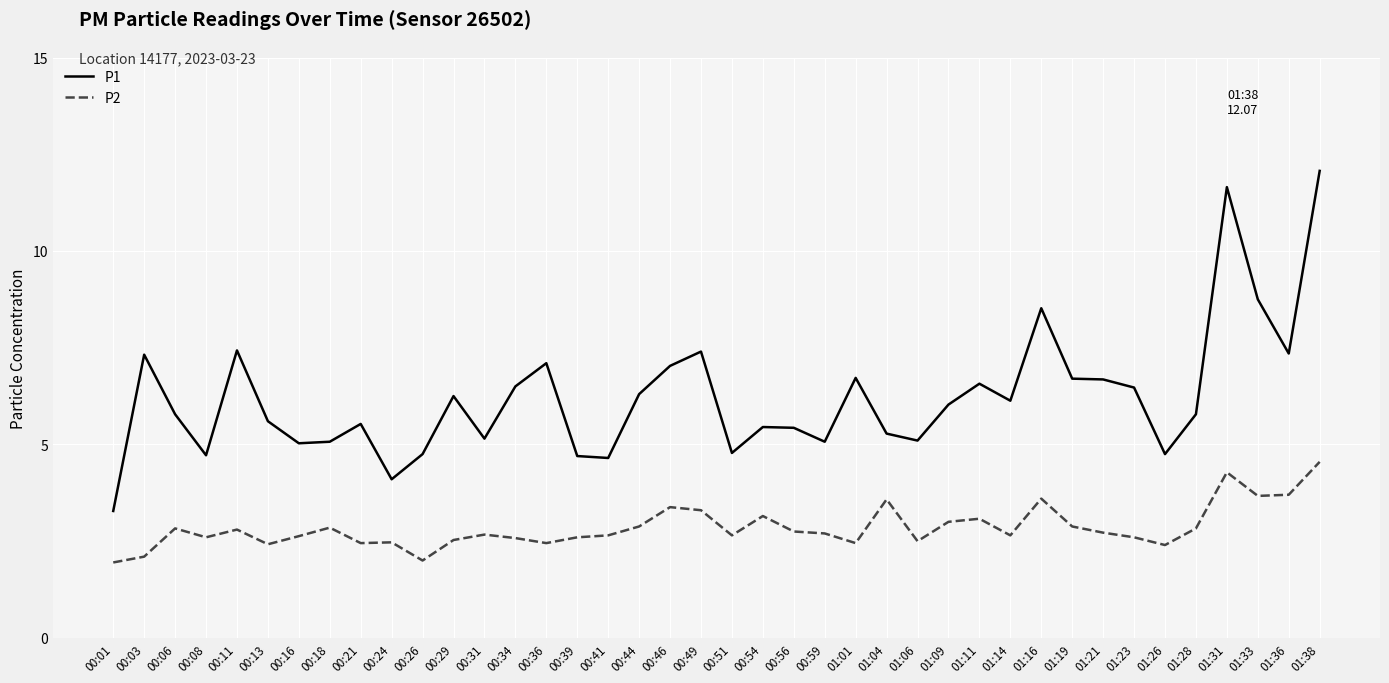

List the series in order of their overall mean, lowest first.

P2, P1